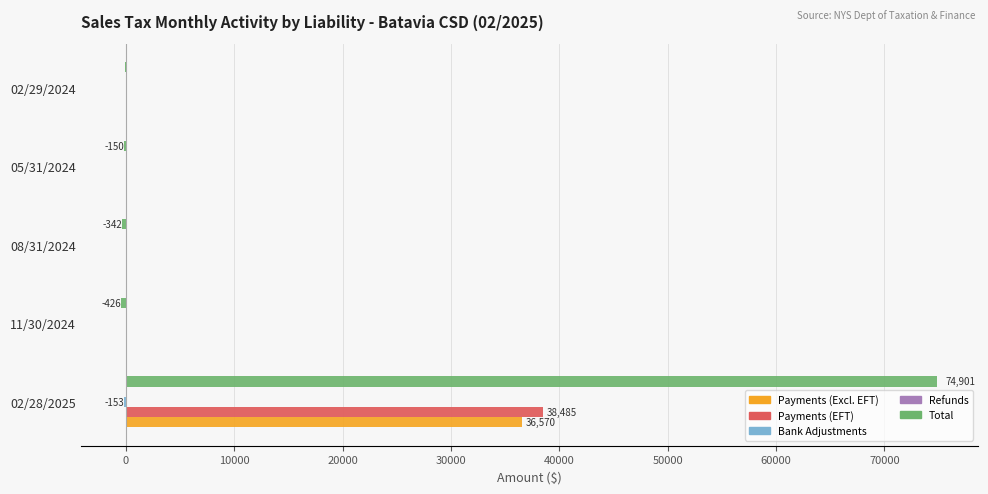

How many data points in Total are above -150?

2